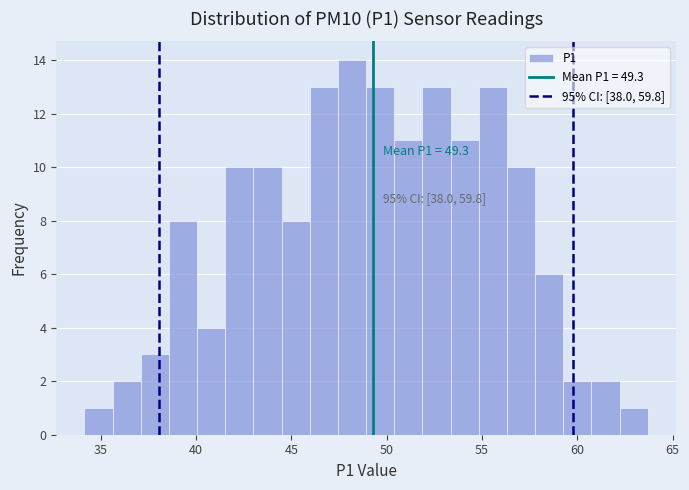

Around what value on the x-axis is the tallest bar? Give the approximate position of its centre, as read against the axis.

48.0